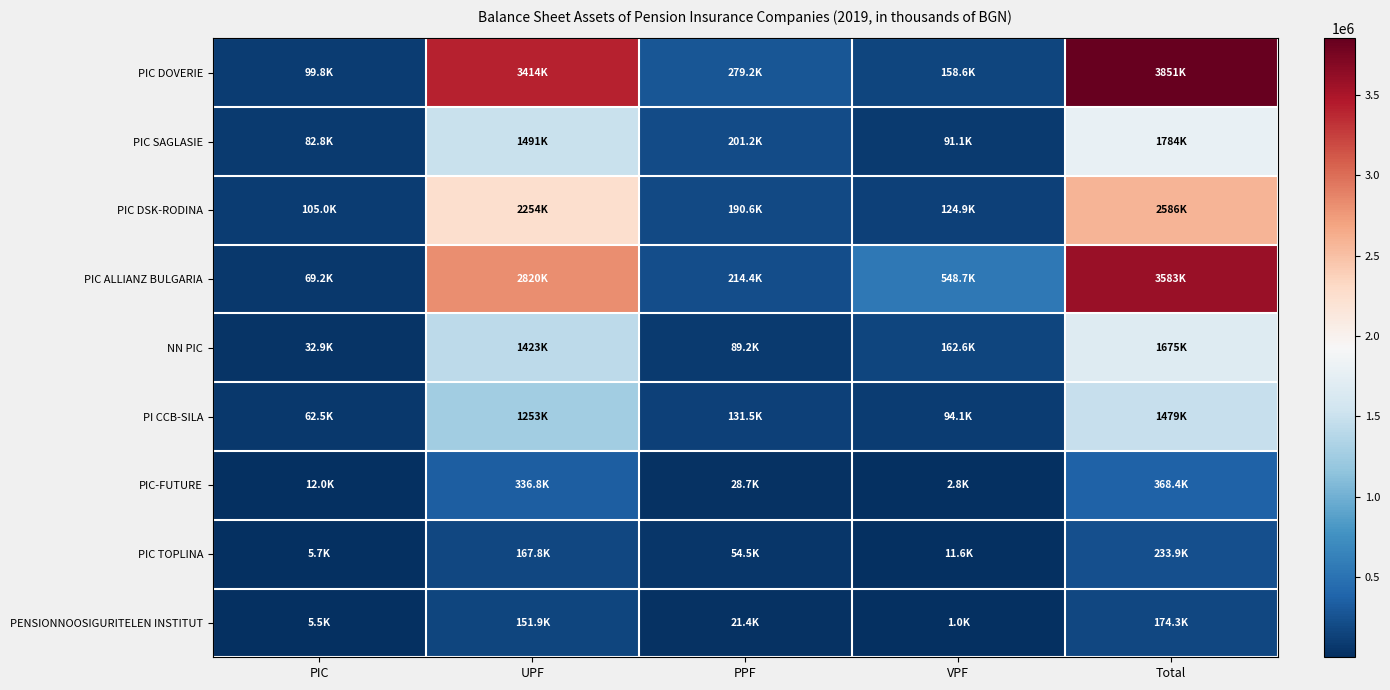

What is the total value across all series at UPF?

13311362